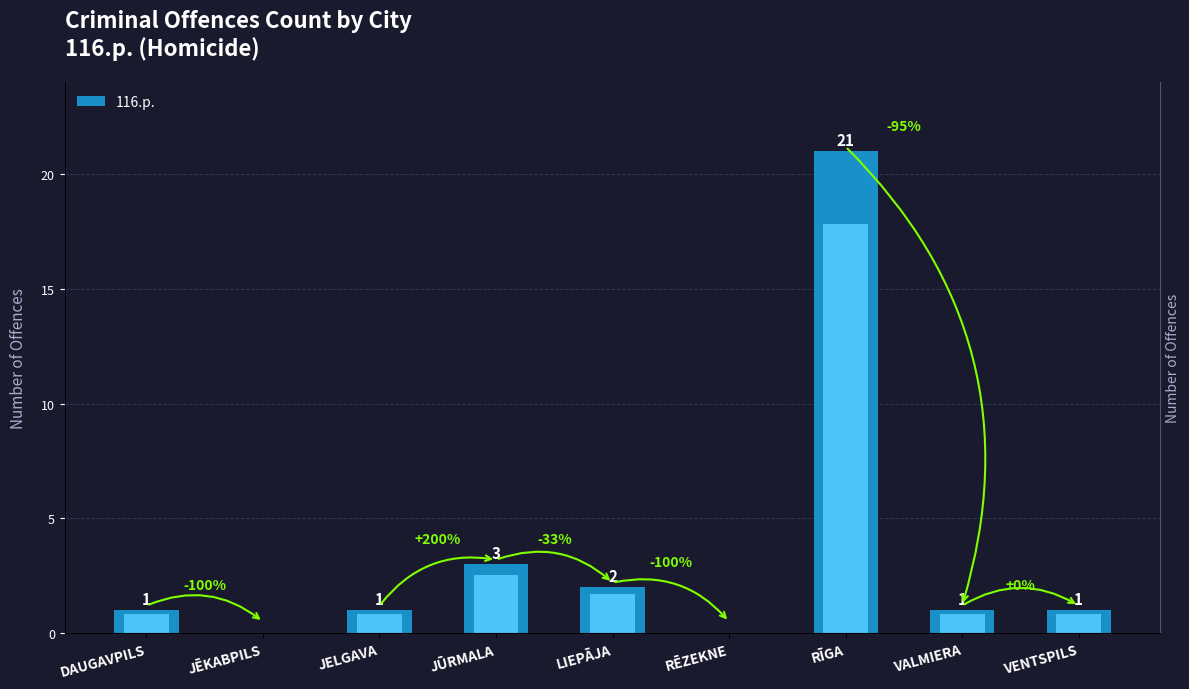

How many values are above zero?

7